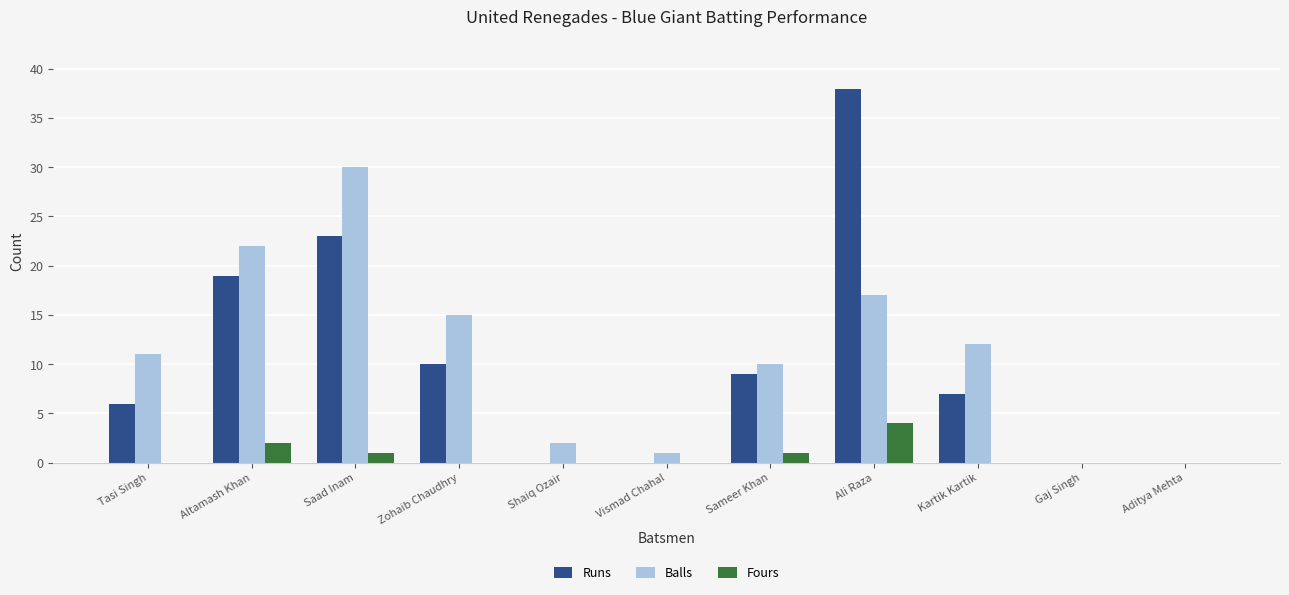

Where is Balls nearest to the value 15?

Zohaib Chaudhry